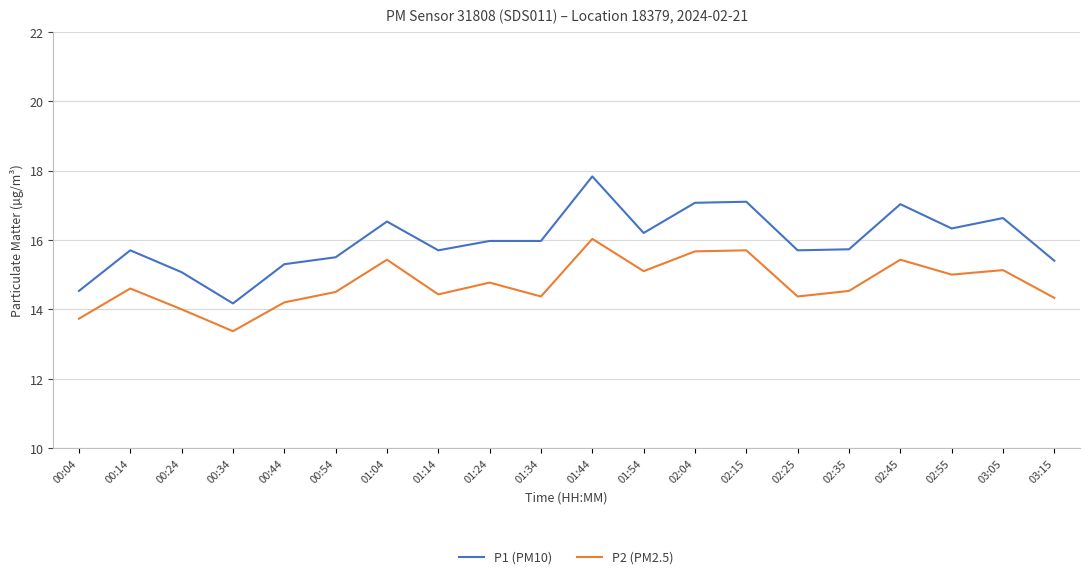

What position from the left is 02:35?

16